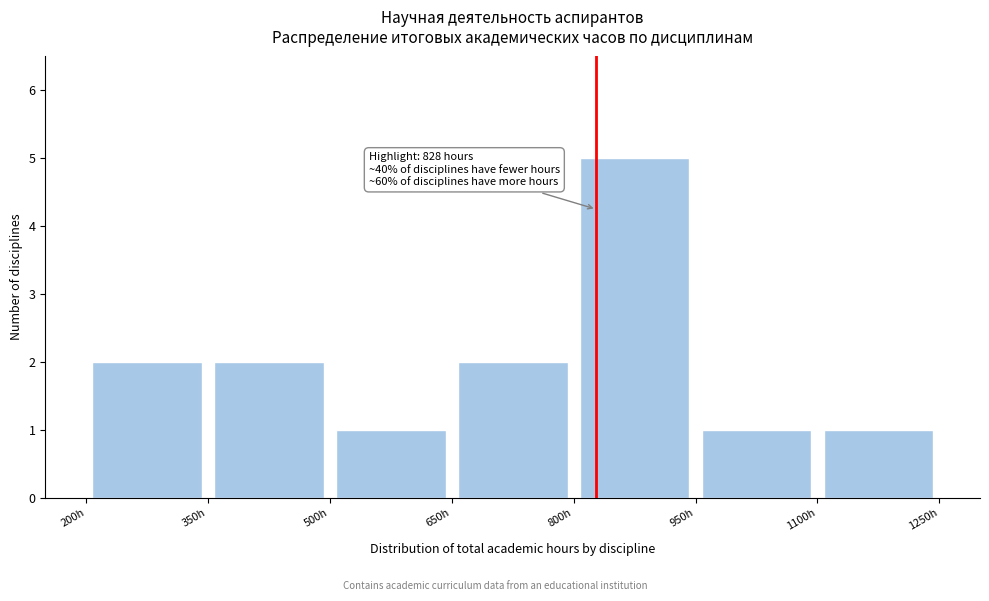

Which range on the x-axis has the tallest bar?

800 to 950